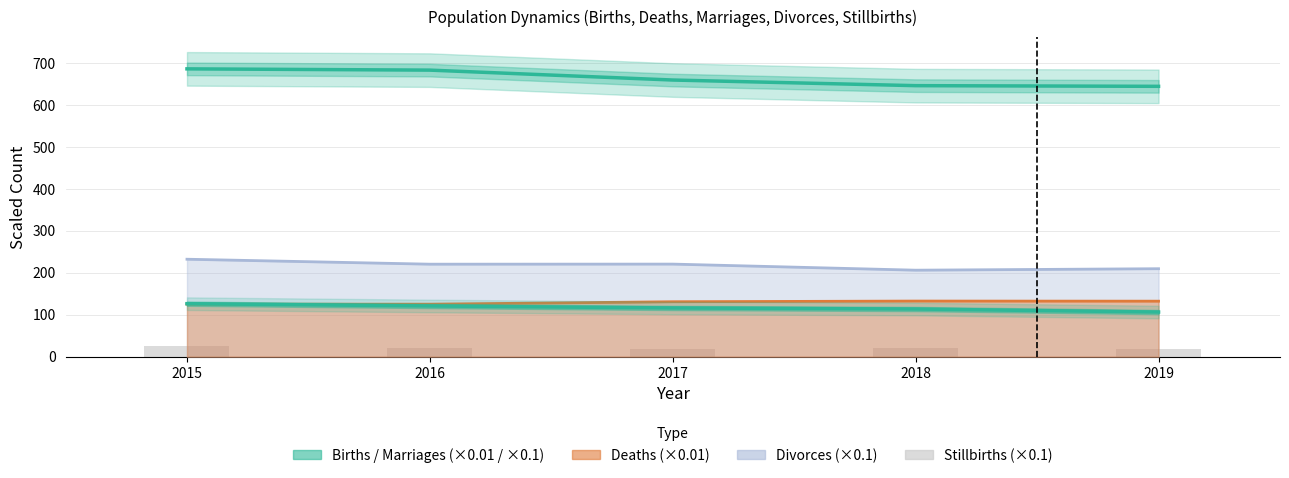

How many data points does each series have?

5